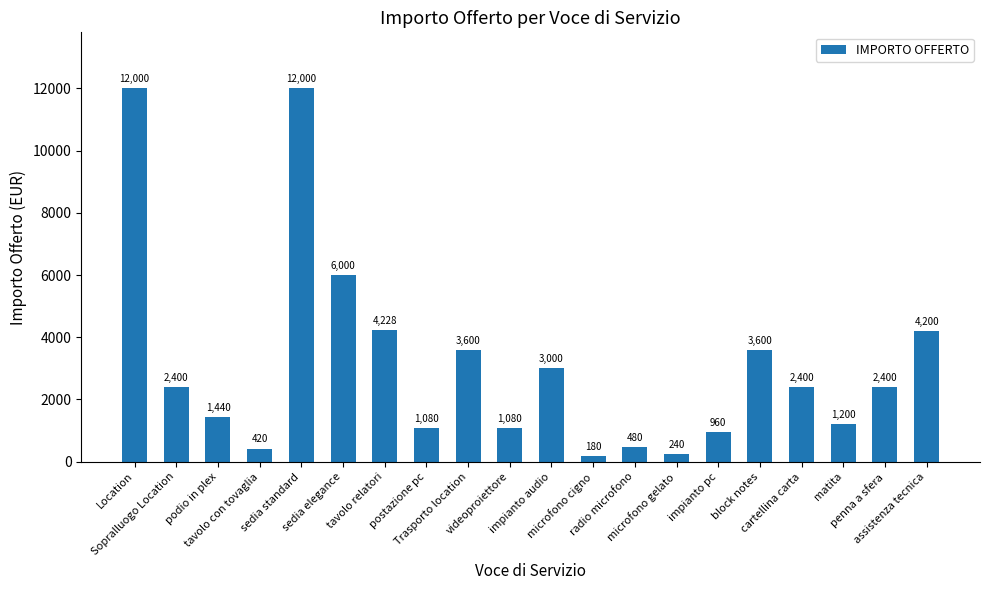

What is the sum of all values?

62908